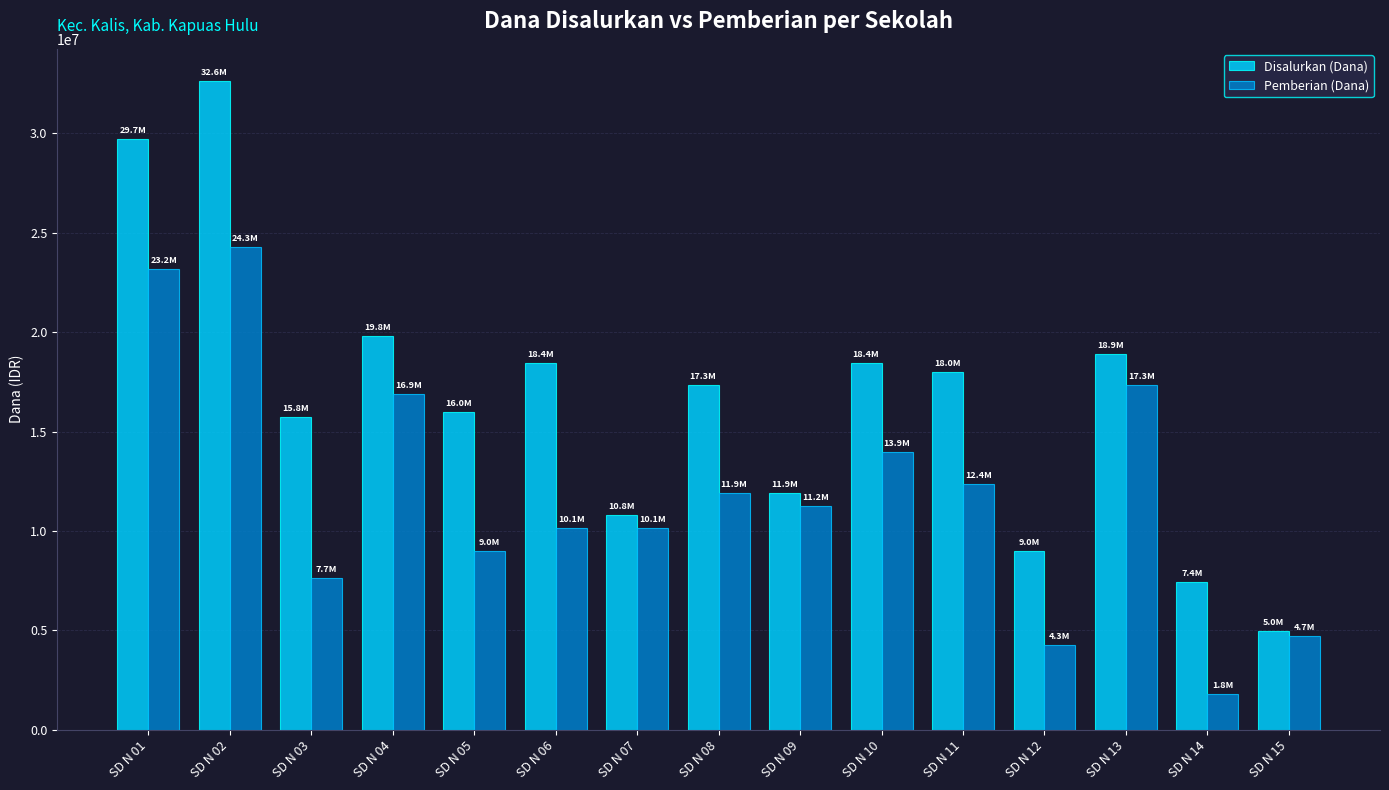

Rank the series by their maximum value, from highest to lowest.

Disalurkan (Dana), Pemberian (Dana)